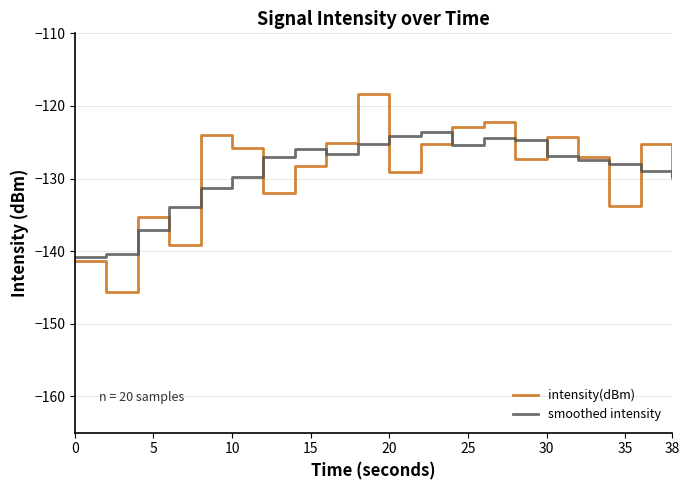

What is the lowest value of the smoothed intensity series?

-140.8